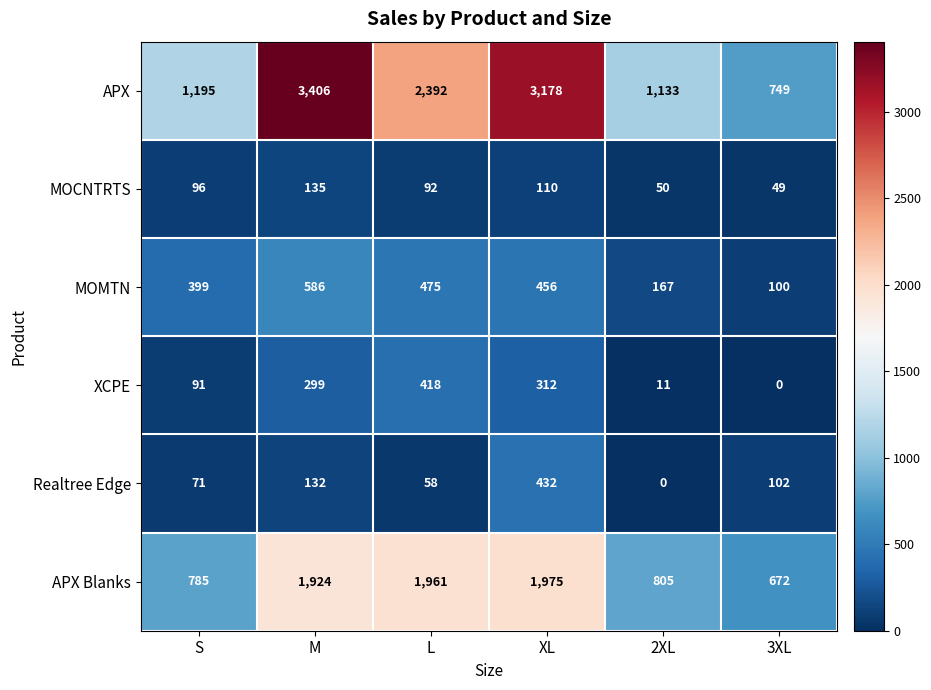

Count the number of categories in the chart.

6